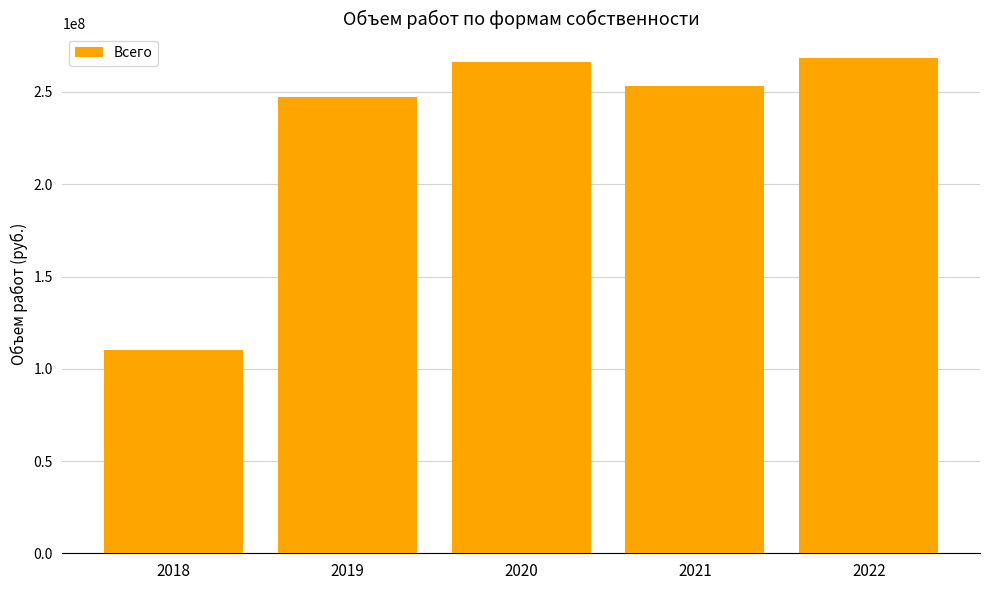

What is the sum of all values?

1145036555